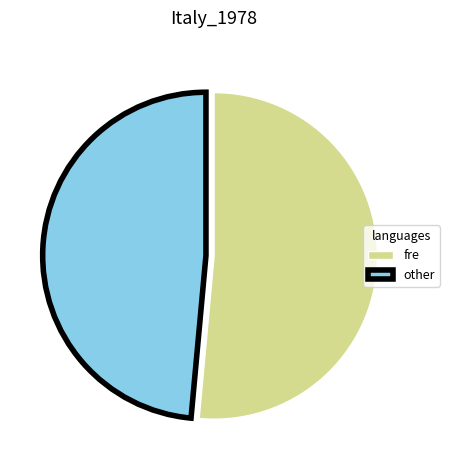

Between other and fre, which is larger?

fre